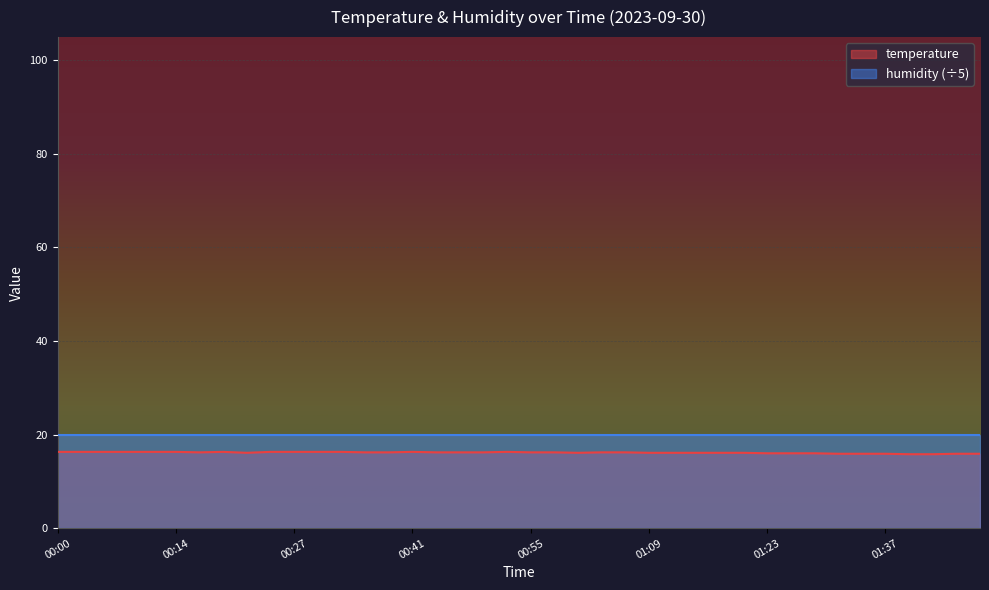

What is the ratio of the value at 01:04 to the value at 00:11?

1.0